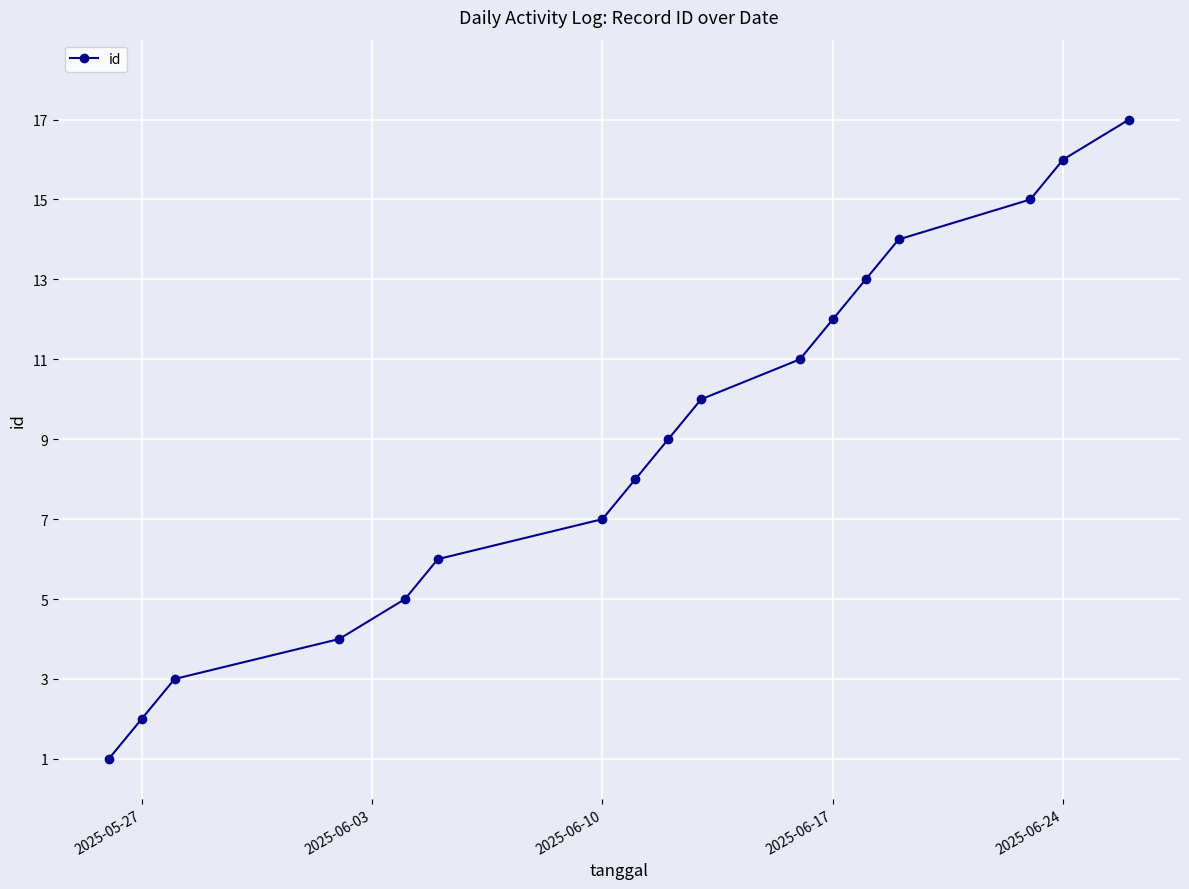

What is the maximum value shown in the chart?

17